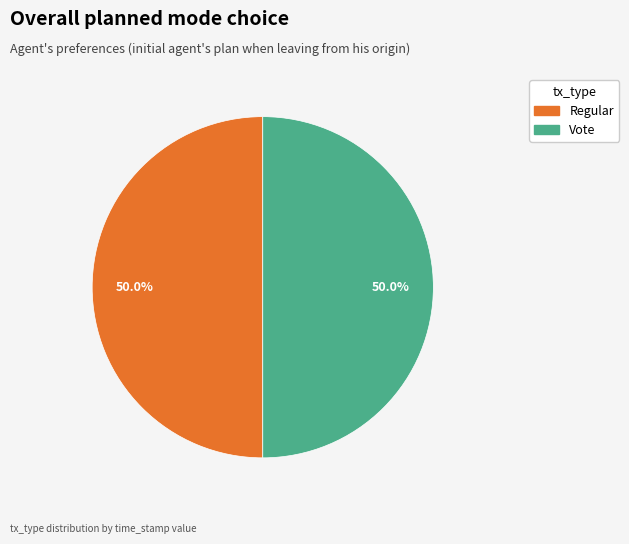

What percentage do Vote and Regular together represent?

100.0%